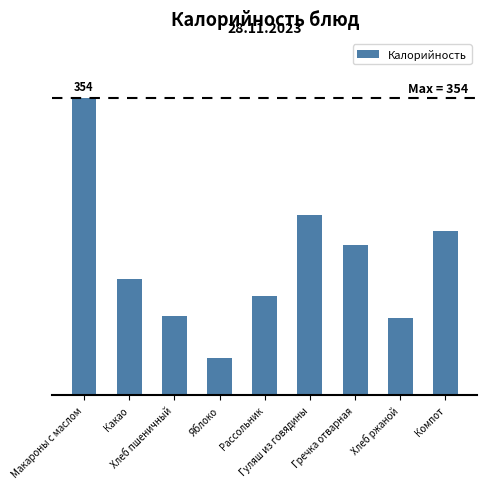

What is the value of the 9th bar from the left?

196